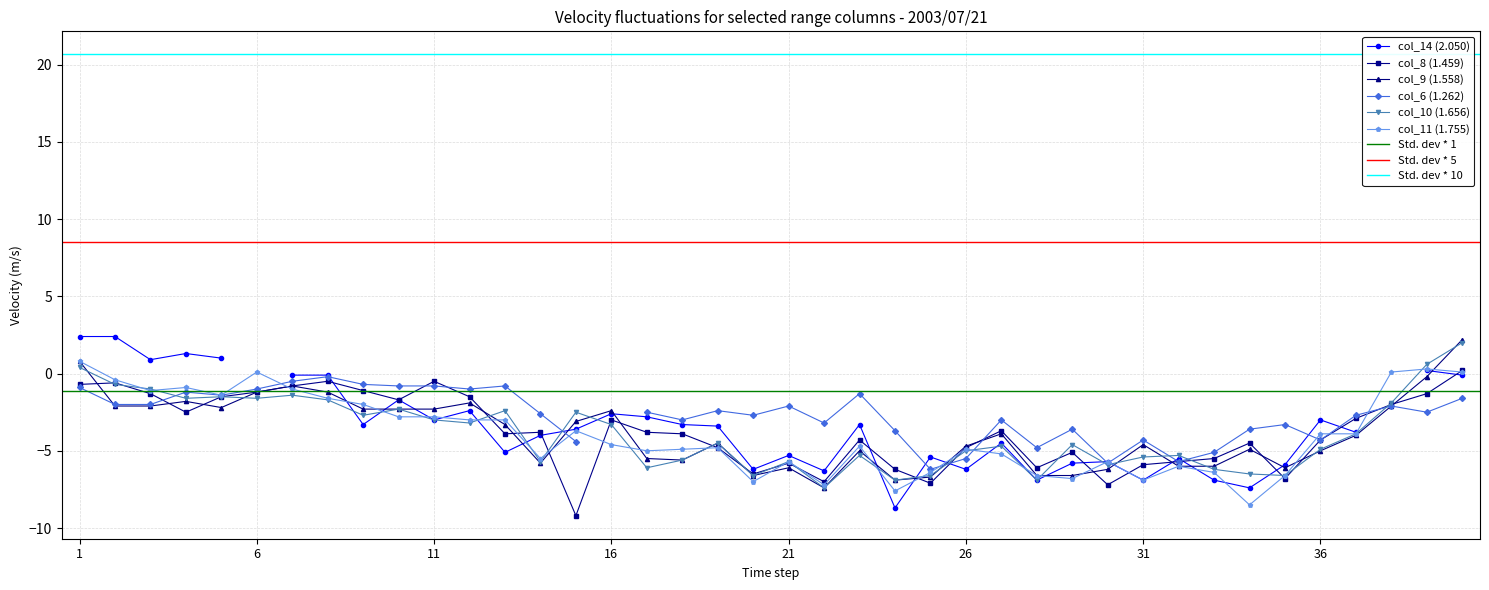

True or false: col_8 (1.459) has more than 1 points higher than both neighbors.

True